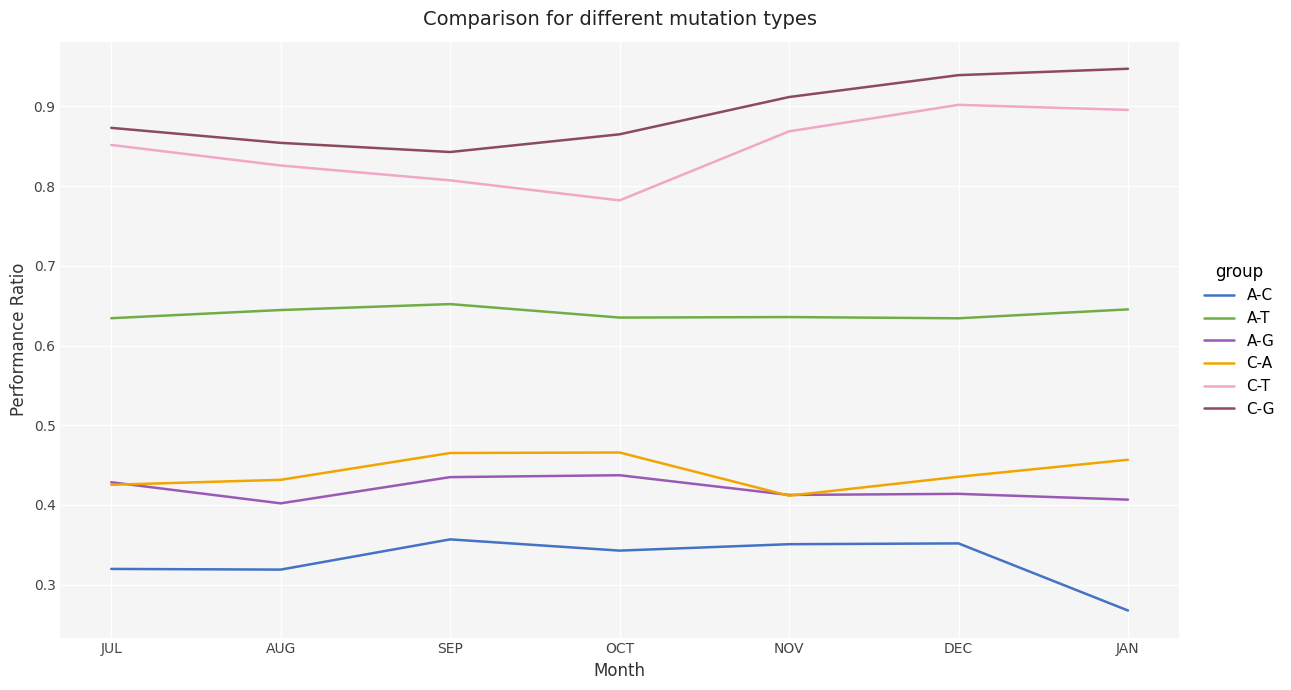

At JAN, list the series in order from largest to smallest.

C-G, C-T, A-T, C-A, A-G, A-C